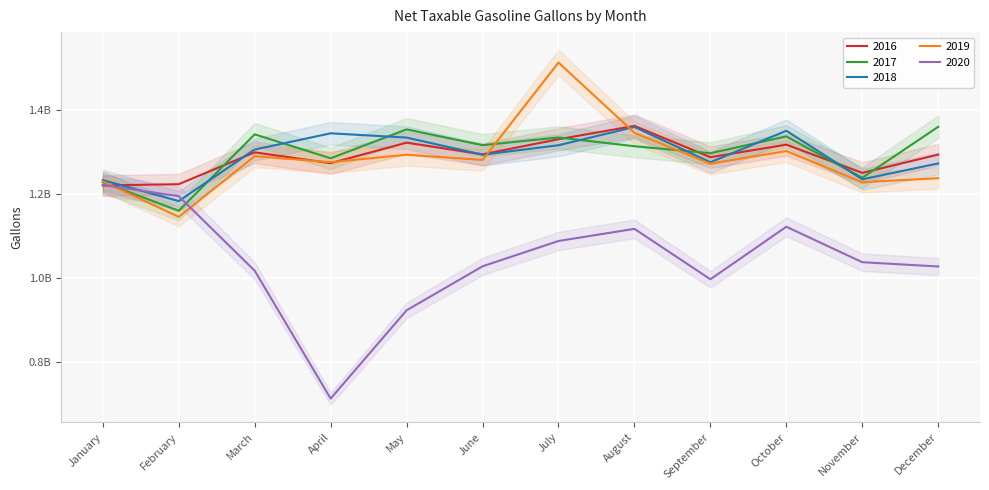

How many lines are shown in the chart?

5